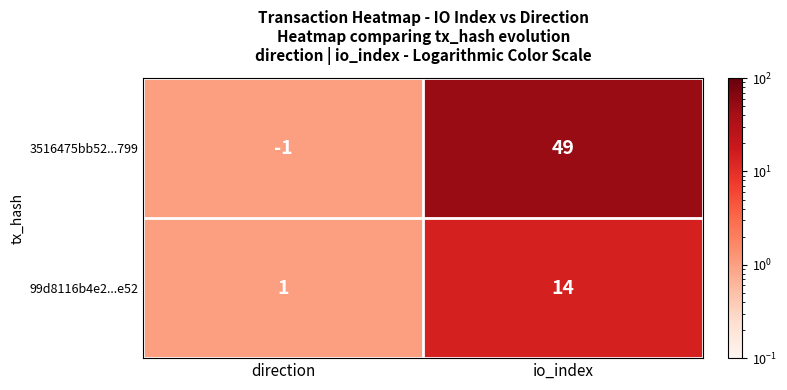

What is the total value across all series at io_index?

63